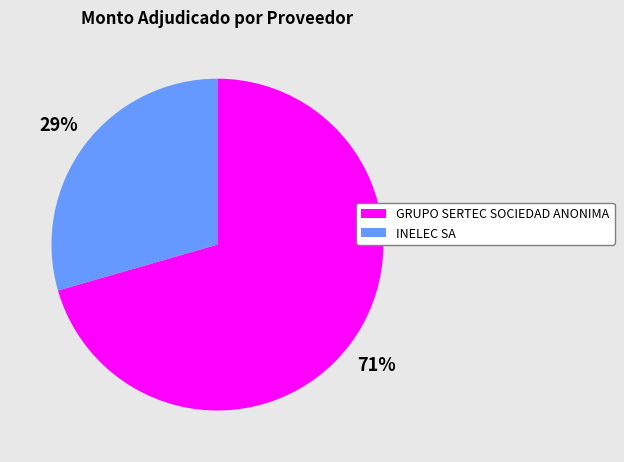

What is the smallest slice in the pie chart?

INELEC SA